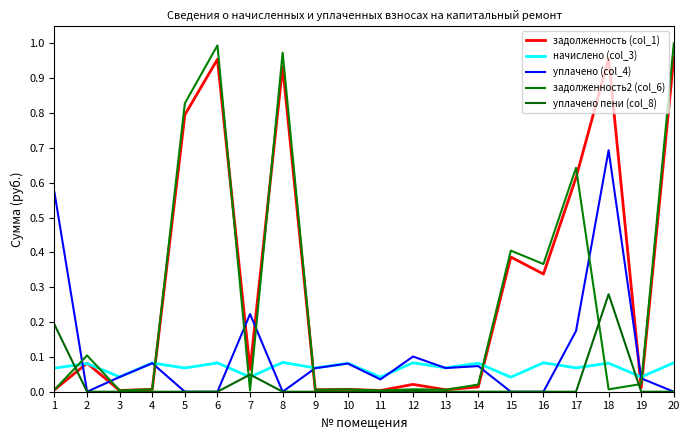

Reading left to right, extract all data points from this chart.

задолженность (col_1): 1=0.0	2=0.1	3=0.0	4=0.0	5=0.8	6=1.0	7=0.1	8=0.9	9=0.0	10=0.0	11=0.0	12=0.0	13=0.0	14=0.0	15=0.4	16=0.3	17=0.6	18=1.0	19=0.0	20=1.0
начислено (col_3): 1=0.1	2=0.1	3=0.0	4=0.1	5=0.1	6=0.1	7=0.0	8=0.1	9=0.1	10=0.1	11=0.0	12=0.1	13=0.1	14=0.1	15=0.0	16=0.1	17=0.1	18=0.1	19=0.0	20=0.1
уплачено (col_4): 1=0.6	2=0.0	3=0.0	4=0.1	5=0.0	6=0.0	7=0.2	8=0.0	9=0.1	10=0.1	11=0.0	12=0.1	13=0.1	14=0.1	15=0.0	16=0.0	17=0.2	18=0.7	19=0.0	20=0.0
задолженность2 (col_6): 1=0.0	2=0.1	3=0.0	4=0.0	5=0.8	6=1.0	7=0.0	8=1.0	9=0.0	10=0.0	11=0.0	12=0.0	13=0.0	14=0.0	15=0.4	16=0.4	17=0.6	18=0.0	19=0.0	20=1.0
уплачено пени (col_8): 1=0.2	2=0.0	3=0.0	4=0.0	5=0.0	6=0.0	7=0.0	8=0.0	9=0.0	10=0.0	11=0.0	12=0.0	13=0.0	14=0.0	15=0.0	16=0.0	17=0.0	18=0.3	19=0.0	20=0.0